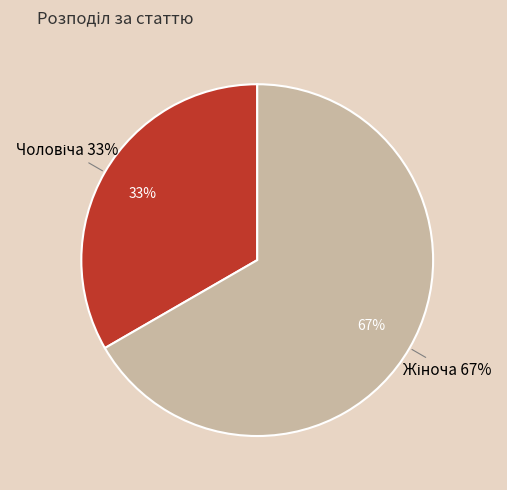

Is Жіноча the majority of the pie?

Yes